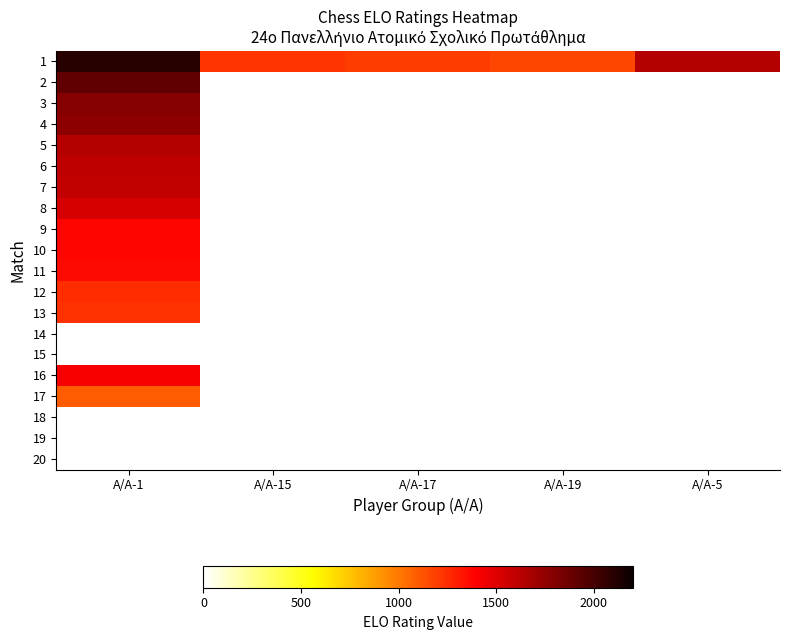

Where is 7 nearest to the value 1590?

Α/Α-1